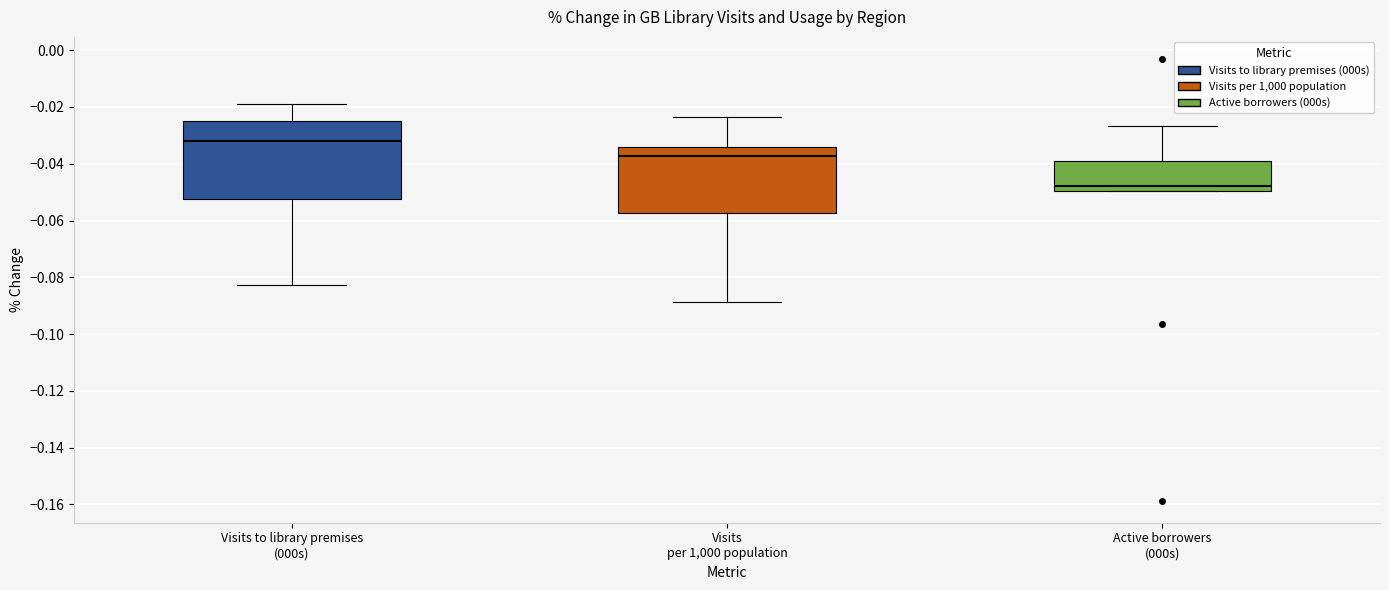

Which box's median line is the highest?

Visits to library premises (000s)